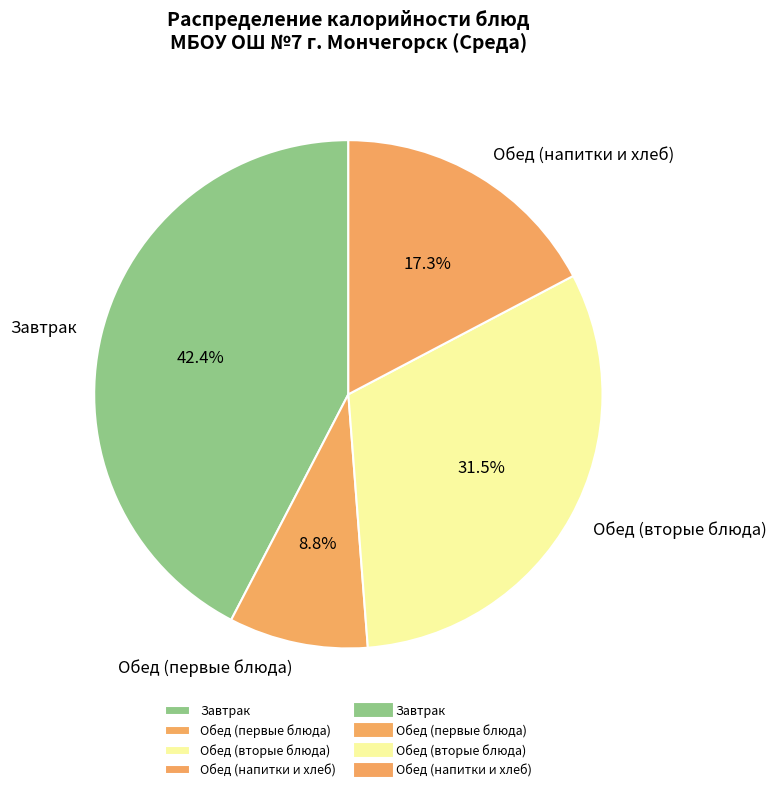

What is the smallest slice in the pie chart?

Обед (первые блюда)